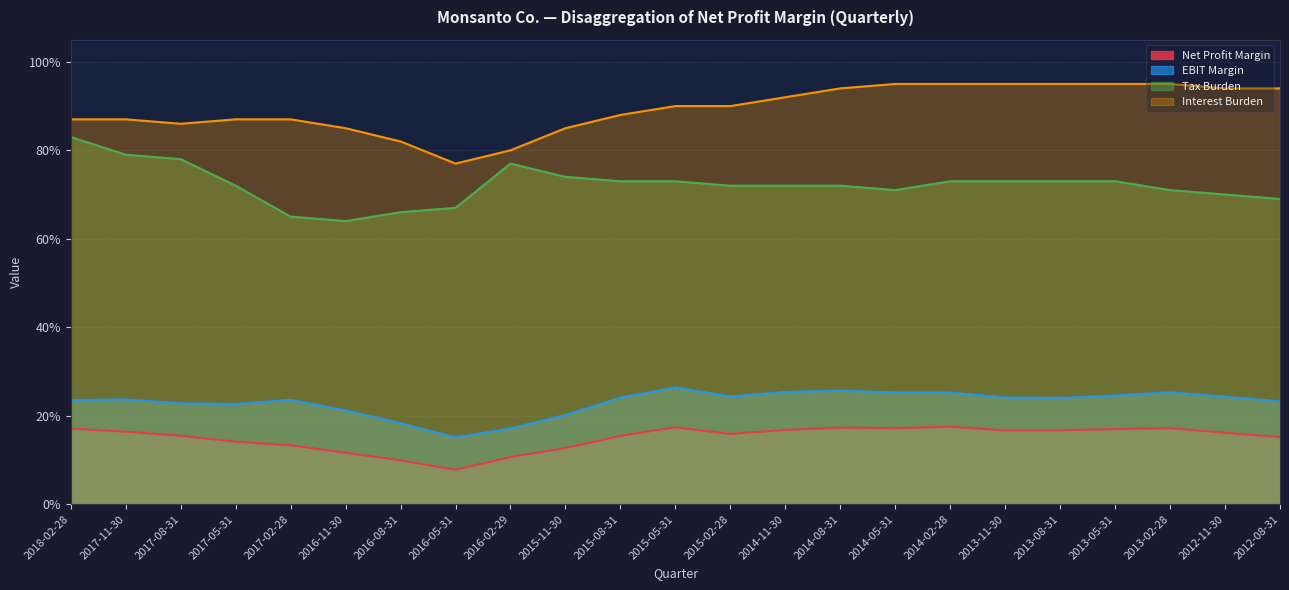

Rank the series by their maximum value, from highest to lowest.

Interest Burden, Tax Burden, EBIT Margin, Net Profit Margin